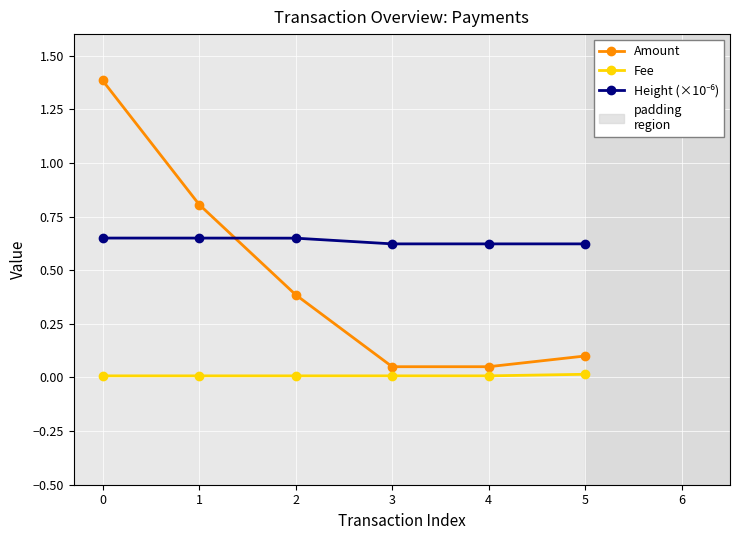

Is it true that Fee equals 0.0 at 4?

True